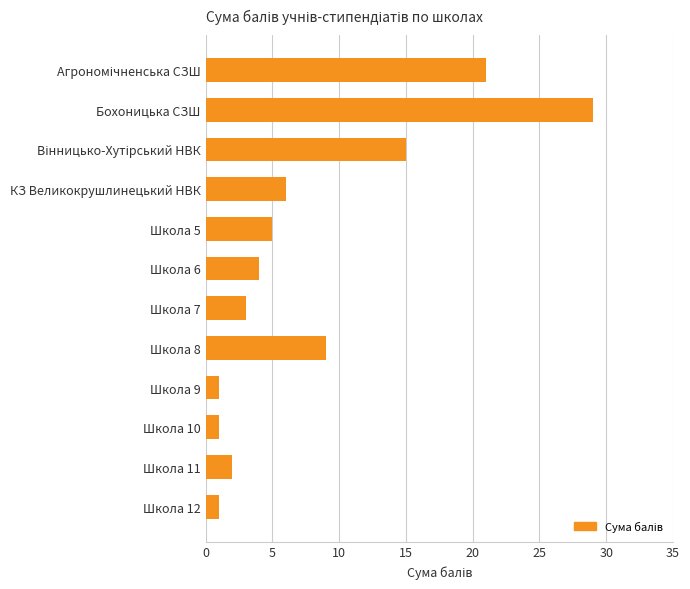

True or false: the data shows 6 at КЗ Великокрушлинецький НВК.

True